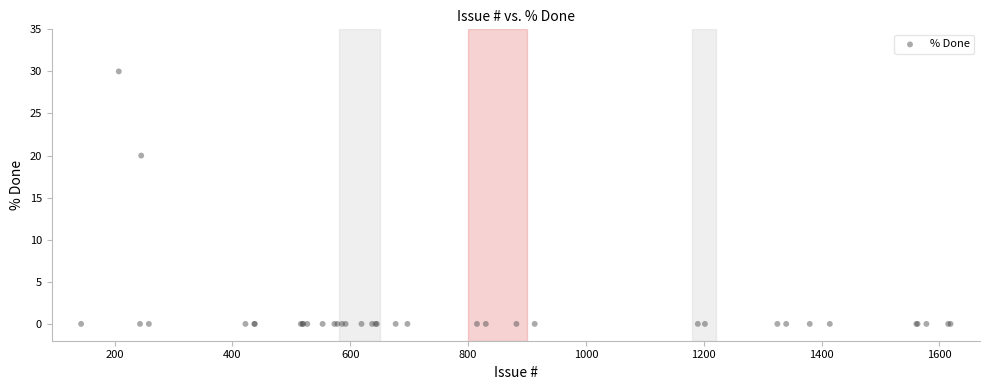

What Y value in the scatter plot is closest to 15?

20